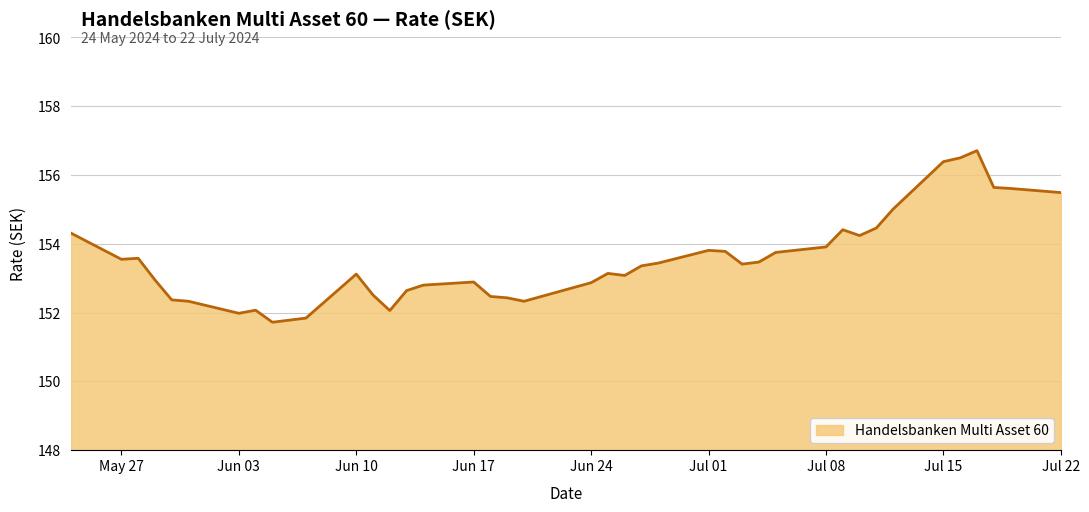

What is the smallest value displayed?

151.7